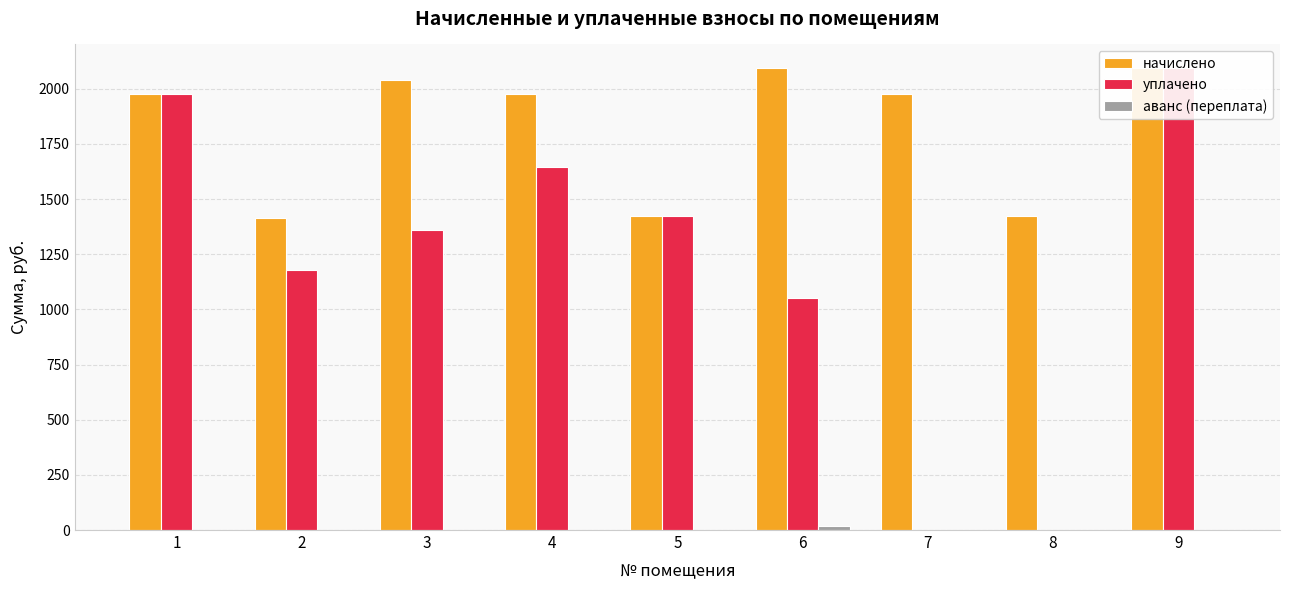

How many bars are there in each group?

3